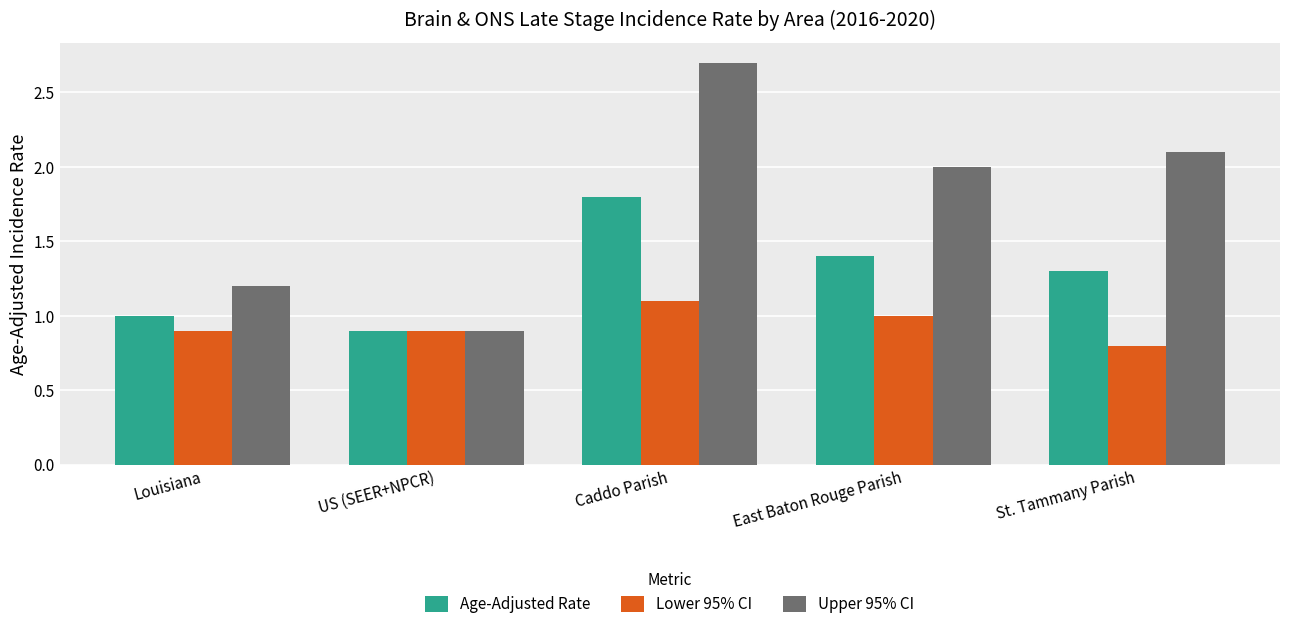

How many data points does each series have?

5